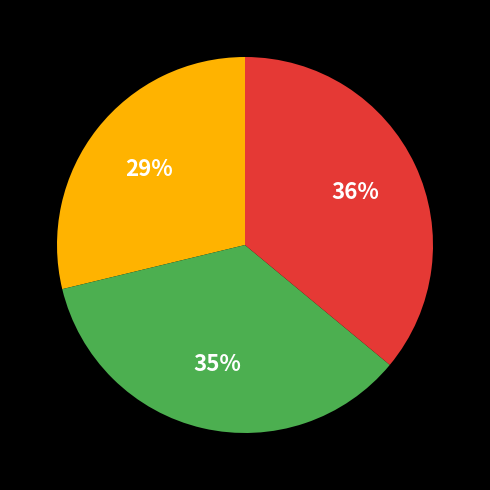

To the nearest percent, what is the difference between the largest and smallest slice percentages?

7%